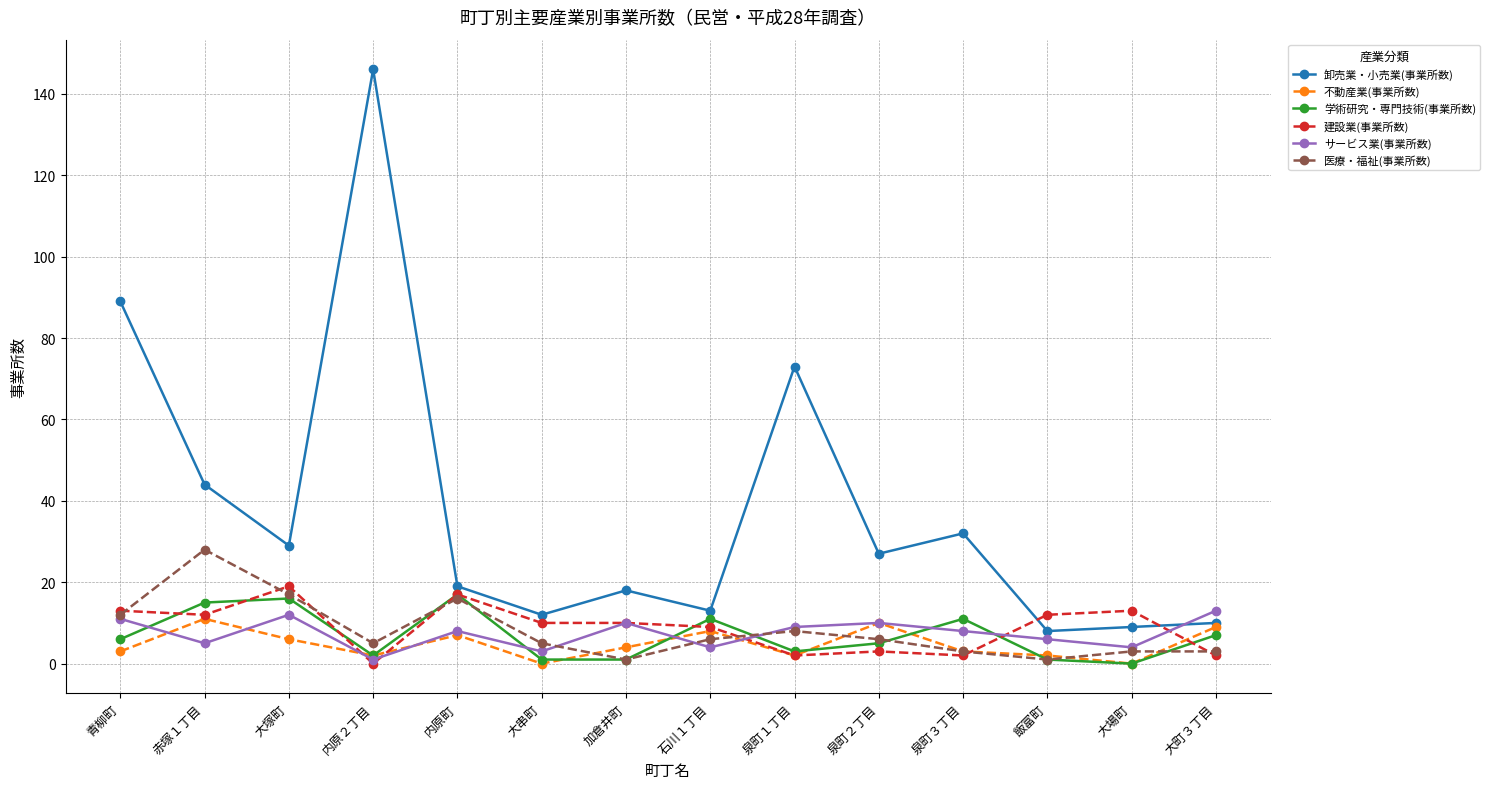

How many data points does each series have?

14